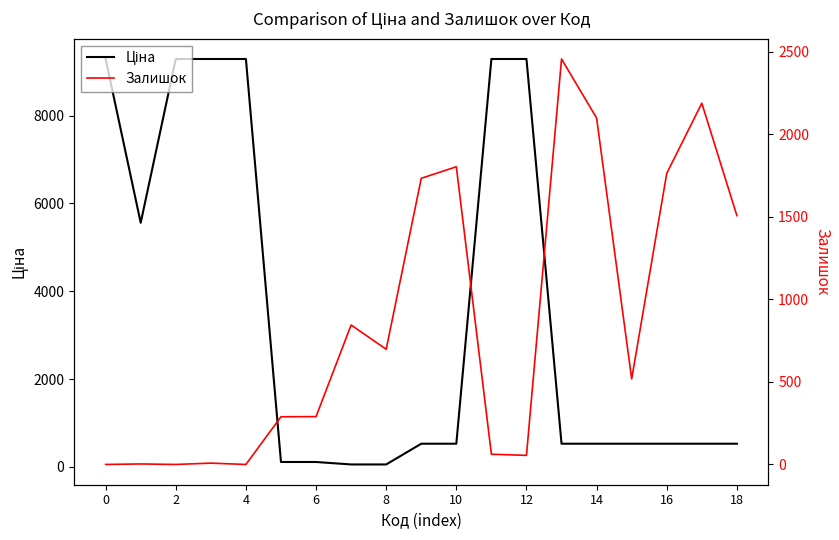

In Залишок, how many points are lower than both neighbors (excluding endpoints)?

5